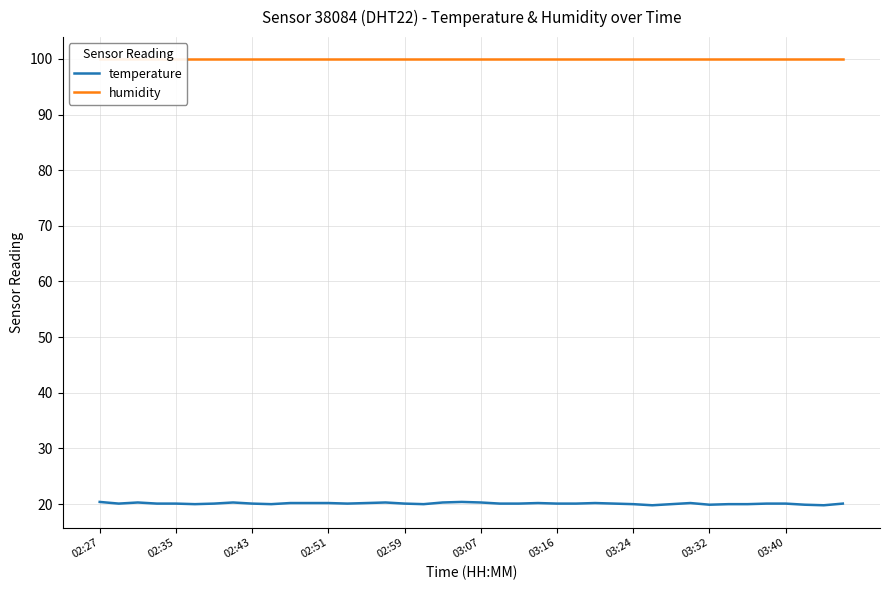

Does the chart have visible grid lines?

Yes